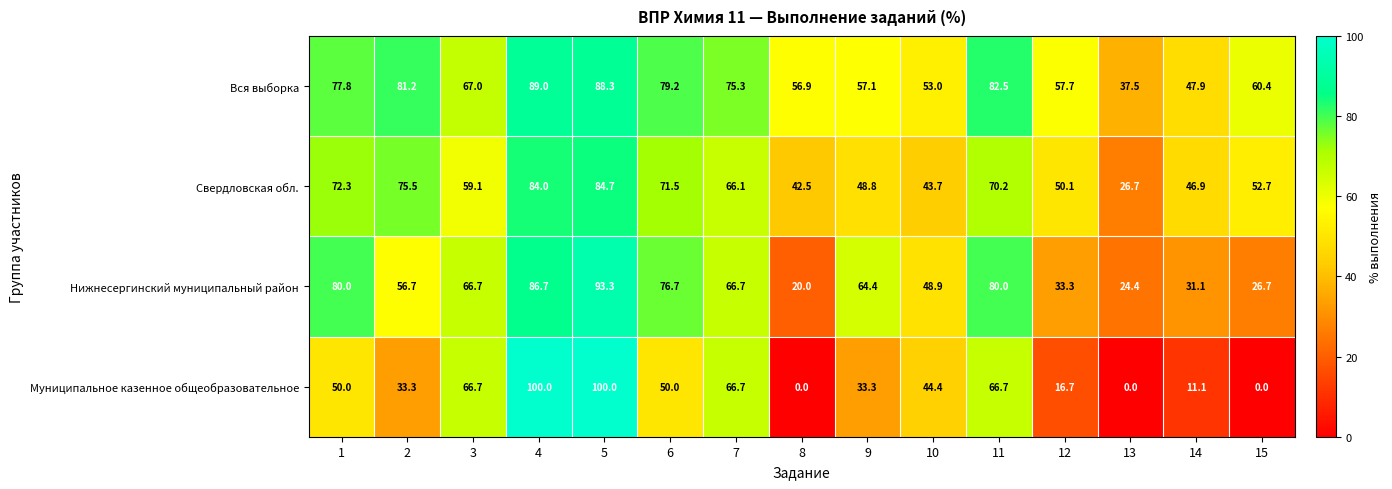

What is the highest value of the Вся выборка series?

89.0